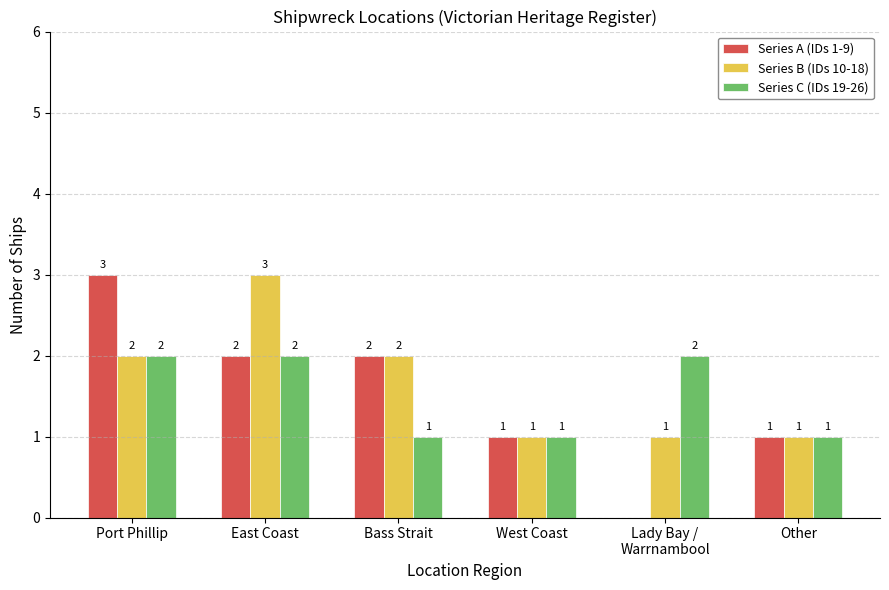

Reading left to right, what are all the values shown in this chart?

Series A (IDs 1-9): 3	2	2	1	0	1
Series B (IDs 10-18): 2	3	2	1	1	1
Series C (IDs 19-26): 2	2	1	1	2	1